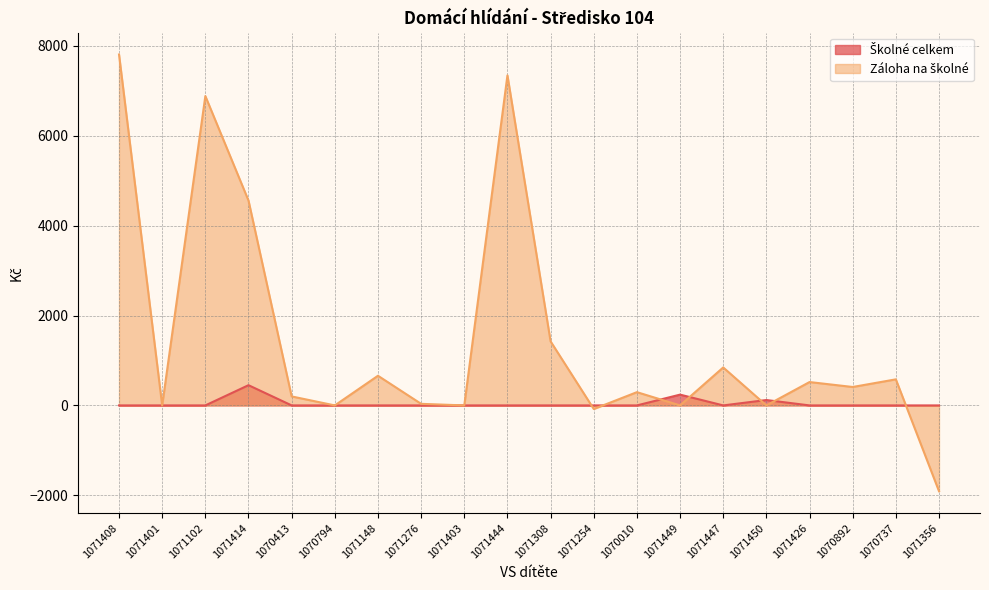

True or false: Školné celkem and Záloha na školné cross at least once.

True